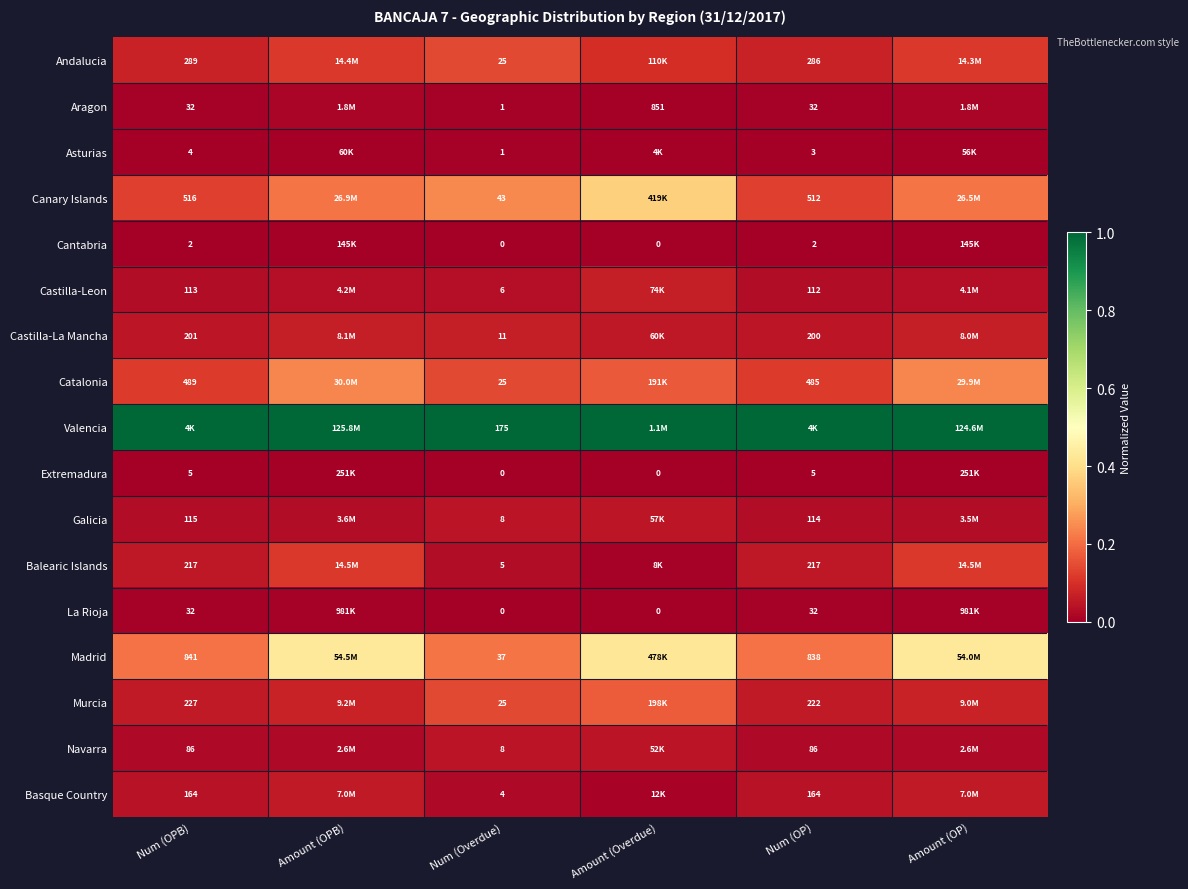

Is the value of Basque Country at Num (Overdue) greater than the value of Castilla-La Mancha at Num (Overdue)?

No